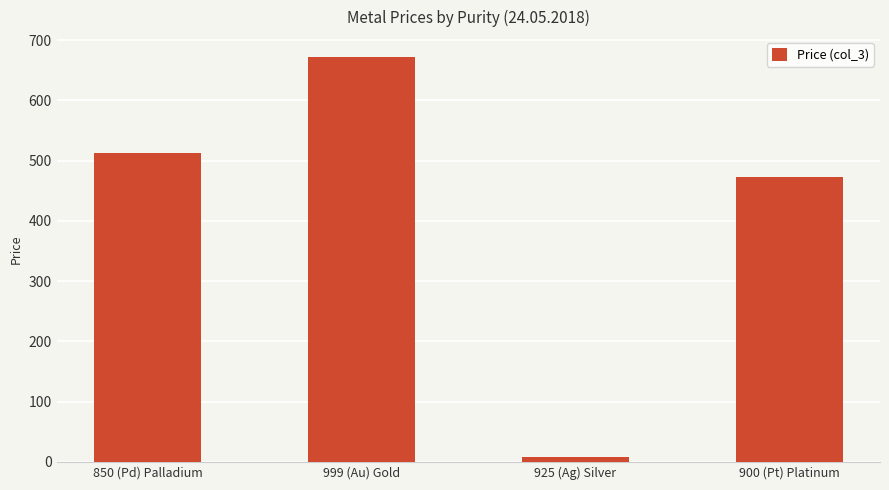

How many categories are shown in the chart?

4